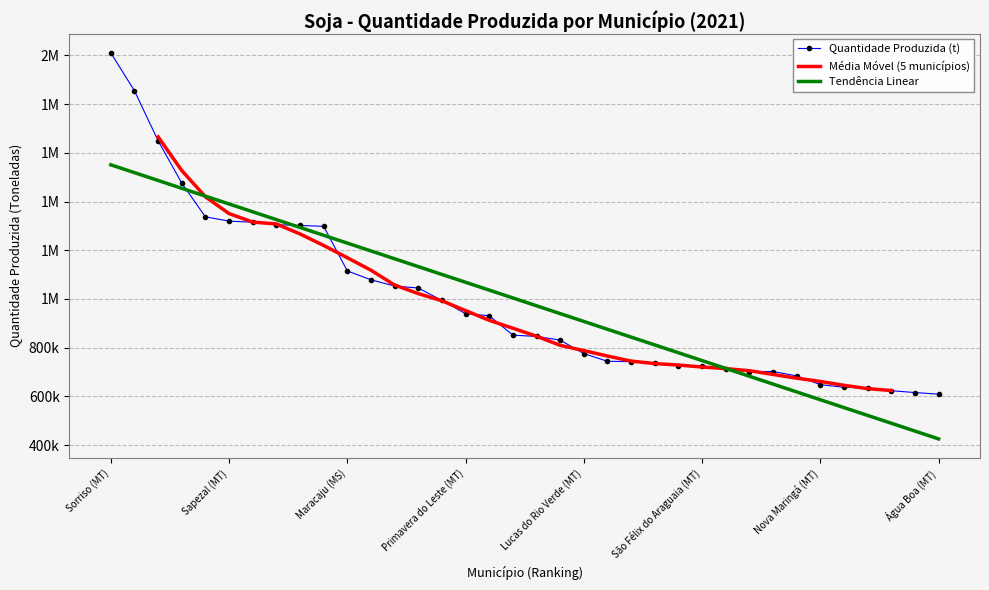

What is the change in value from Ipiranga do Norte (MT) to Dourados (MS)?

-18000